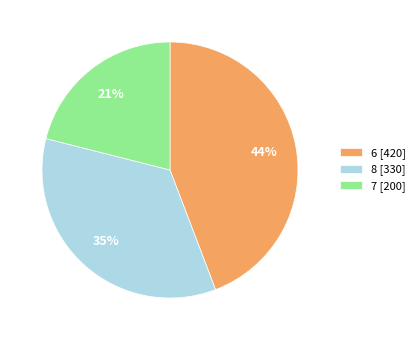

To the nearest percent, what is the average slice percentage?

33%